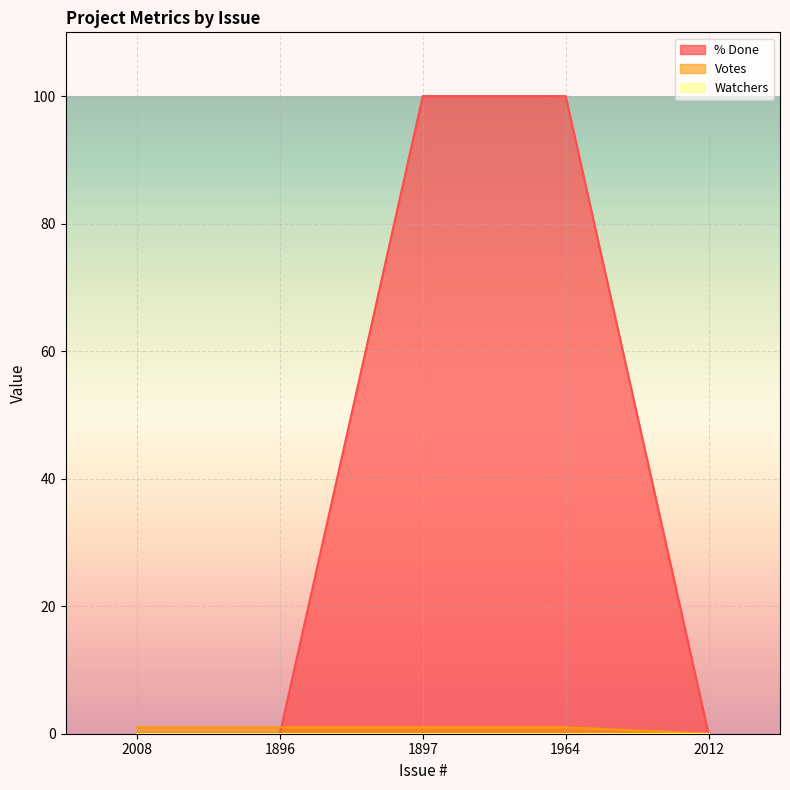

Is it true that Votes equals 2 at 1897?

False